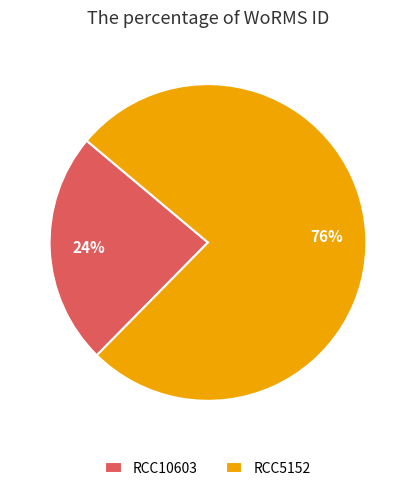

Which has a higher value, RCC10603 or RCC5152?

RCC5152